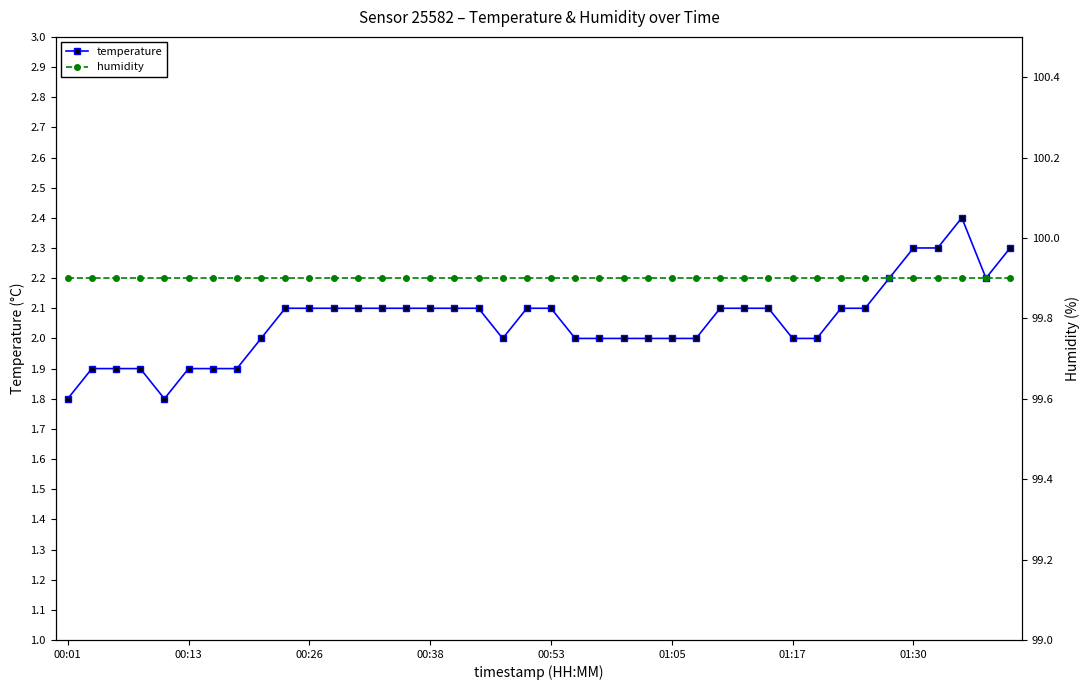

What is the difference between the second highest and minimum values in the temperature series?

0.5